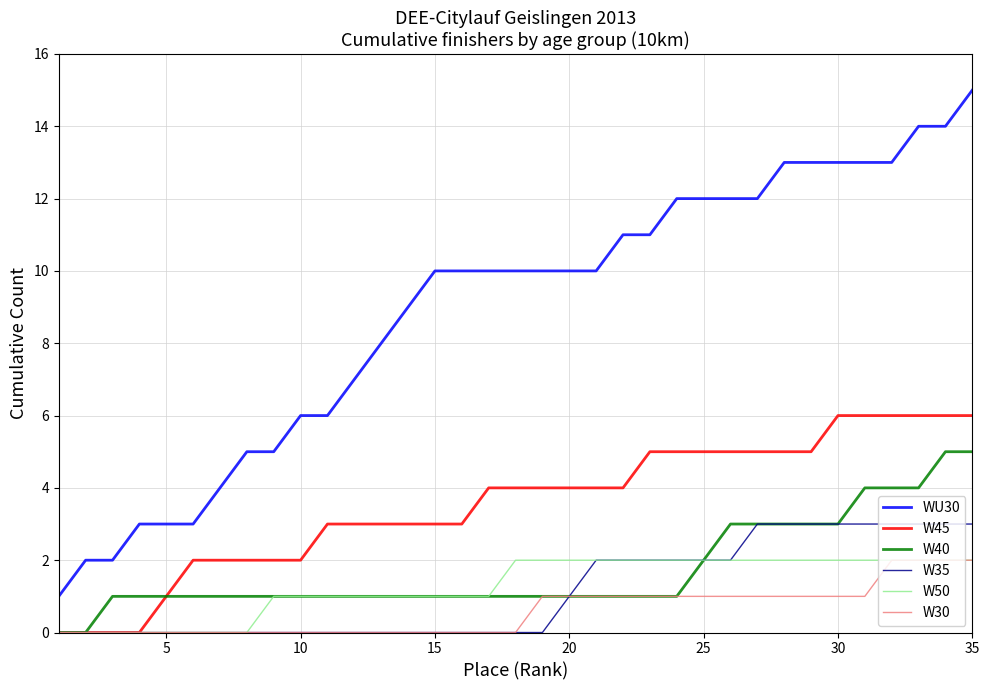

True or false: WU30 and W40 cross at least once.

False